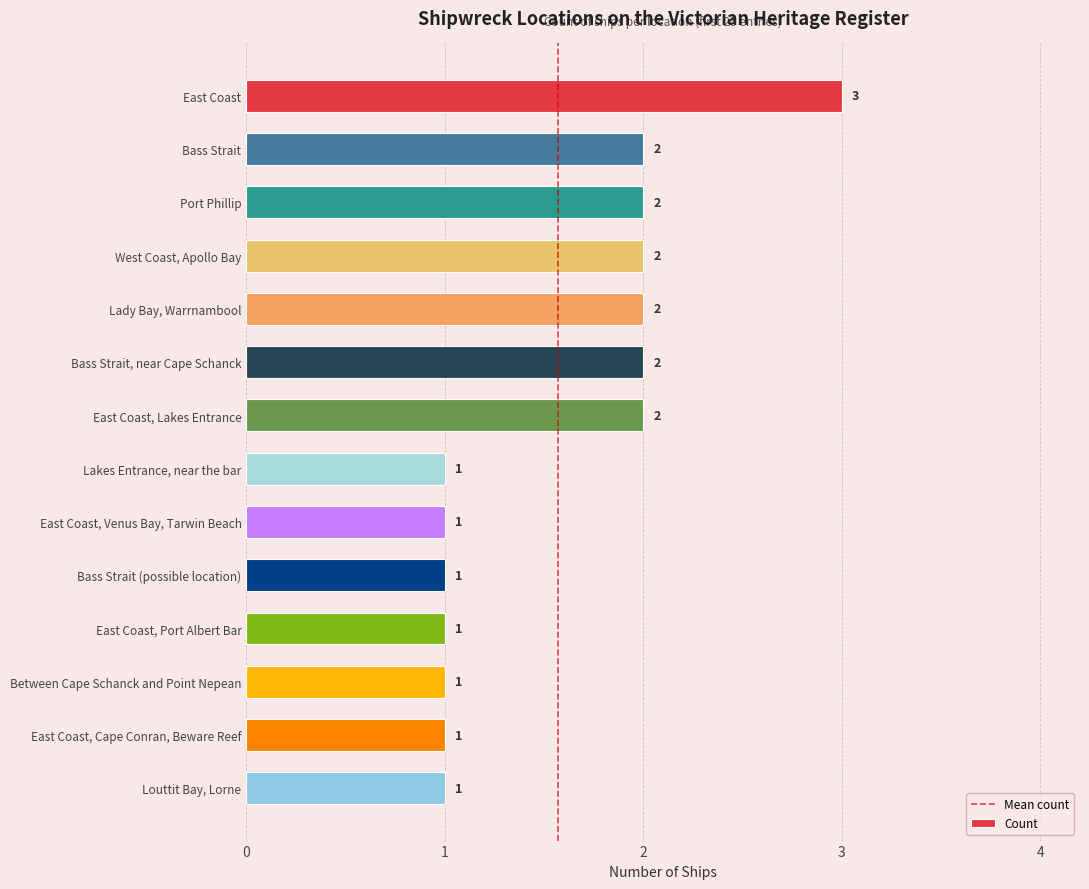

Is it true that the value at Bass Strait is 1?

False